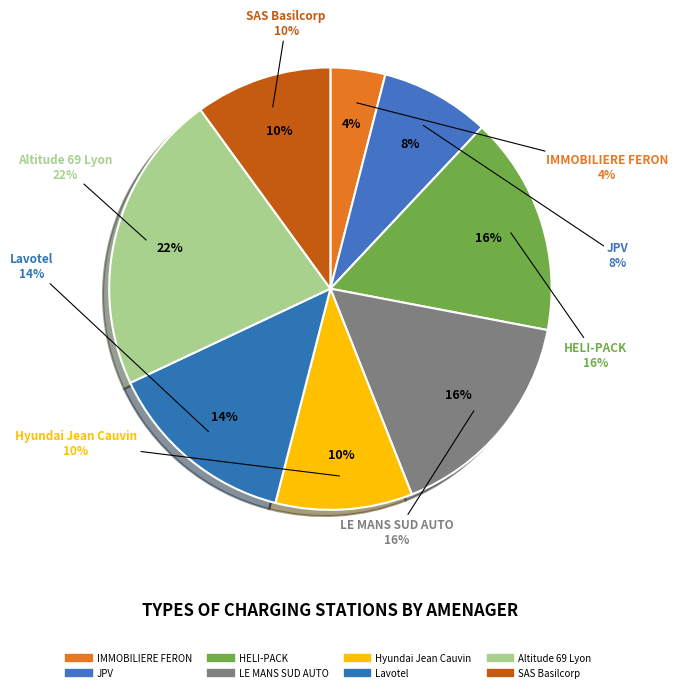

Which category has the biggest portion of the pie?

Altitude 69 Lyon